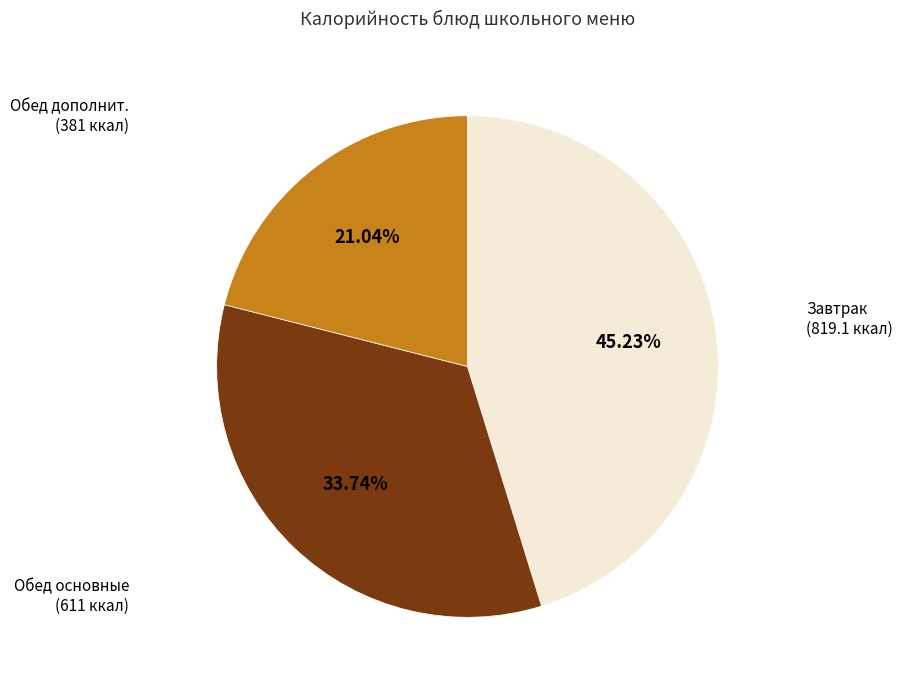

To the nearest percent, what is the difference between the largest and smallest slice percentages?

24%